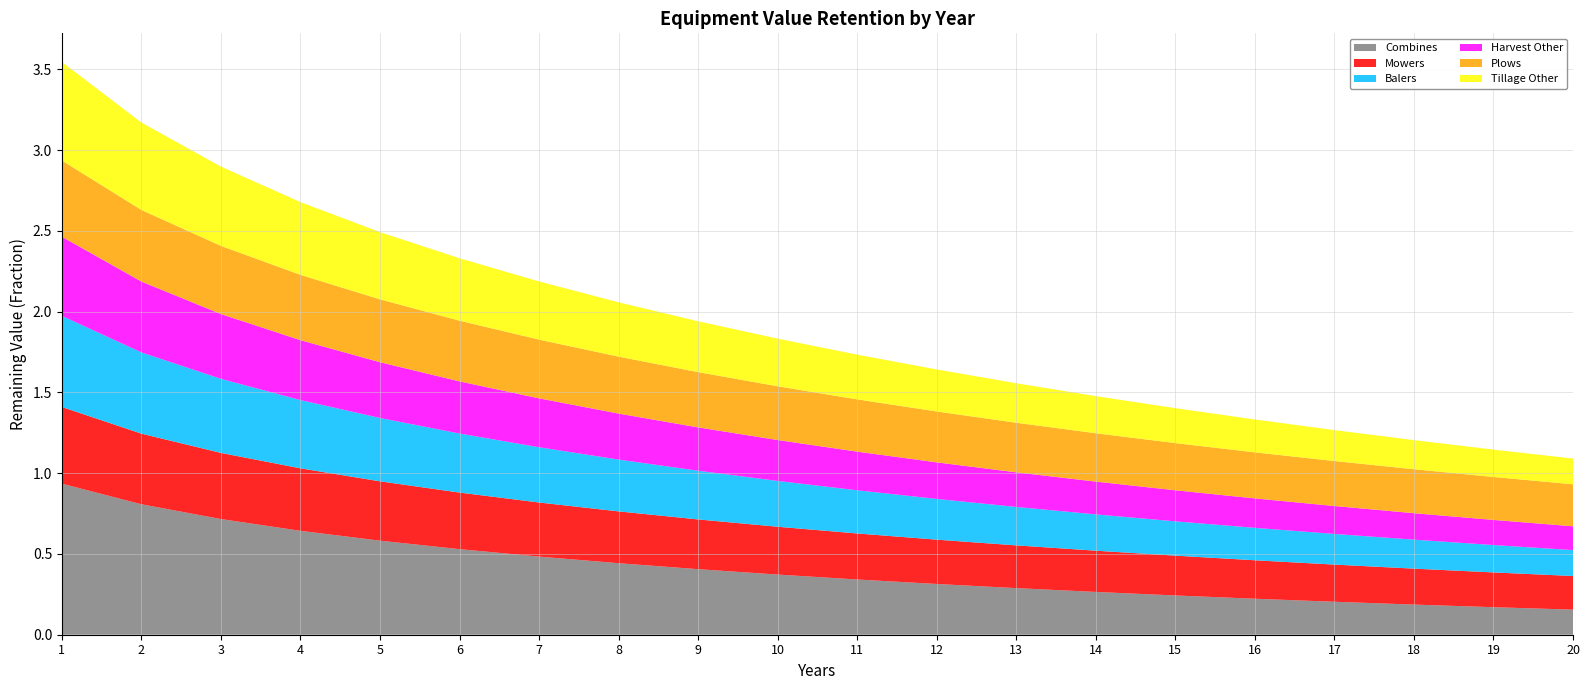

Reading left to right, list all the values displayed in this chart.

Combines: 1=0.9	2=0.8	3=0.7	4=0.6	5=0.6	6=0.5	7=0.5	8=0.4	9=0.4	10=0.4	11=0.3	12=0.3	13=0.3	14=0.3	15=0.2	16=0.2	17=0.2	18=0.2	19=0.2	20=0.2
Mowers: 1=0.5	2=0.4	3=0.4	4=0.4	5=0.4	6=0.4	7=0.3	8=0.3	9=0.3	10=0.3	11=0.3	12=0.3	13=0.3	14=0.3	15=0.2	16=0.2	17=0.2	18=0.2	19=0.2	20=0.2
Balers: 1=0.6	2=0.5	3=0.5	4=0.4	5=0.4	6=0.4	7=0.3	8=0.3	9=0.3	10=0.3	11=0.3	12=0.3	13=0.2	14=0.2	15=0.2	16=0.2	17=0.2	18=0.2	19=0.2	20=0.2
Harvest Other: 1=0.5	2=0.4	3=0.4	4=0.4	5=0.3	6=0.3	7=0.3	8=0.3	9=0.3	10=0.3	11=0.2	12=0.2	13=0.2	14=0.2	15=0.2	16=0.2	17=0.2	18=0.2	19=0.2	20=0.1
Plows: 1=0.5	2=0.4	3=0.4	4=0.4	5=0.4	6=0.4	7=0.4	8=0.4	9=0.3	10=0.3	11=0.3	12=0.3	13=0.3	14=0.3	15=0.3	16=0.3	17=0.3	18=0.3	19=0.3	20=0.3
Tillage Other: 1=0.6	2=0.5	3=0.5	4=0.5	5=0.4	6=0.4	7=0.4	8=0.3	9=0.3	10=0.3	11=0.3	12=0.3	13=0.2	14=0.2	15=0.2	16=0.2	17=0.2	18=0.2	19=0.2	20=0.2